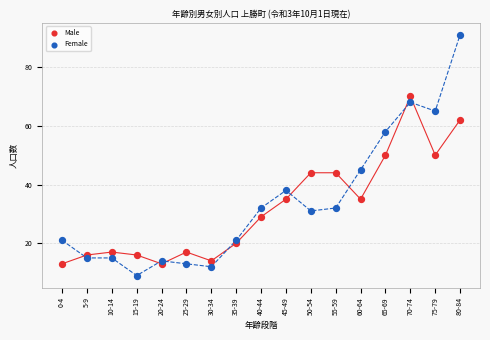

Which series has the widest spread of Y values?

Female